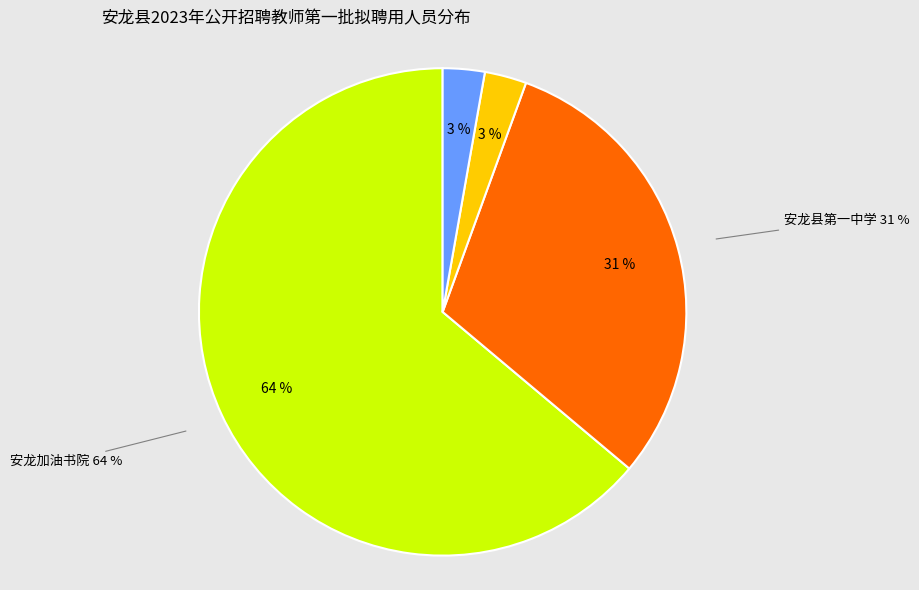

Combined, do 安龙县第七小学(2305) and 安龙县第一中学(2302) account for over 50%?

No